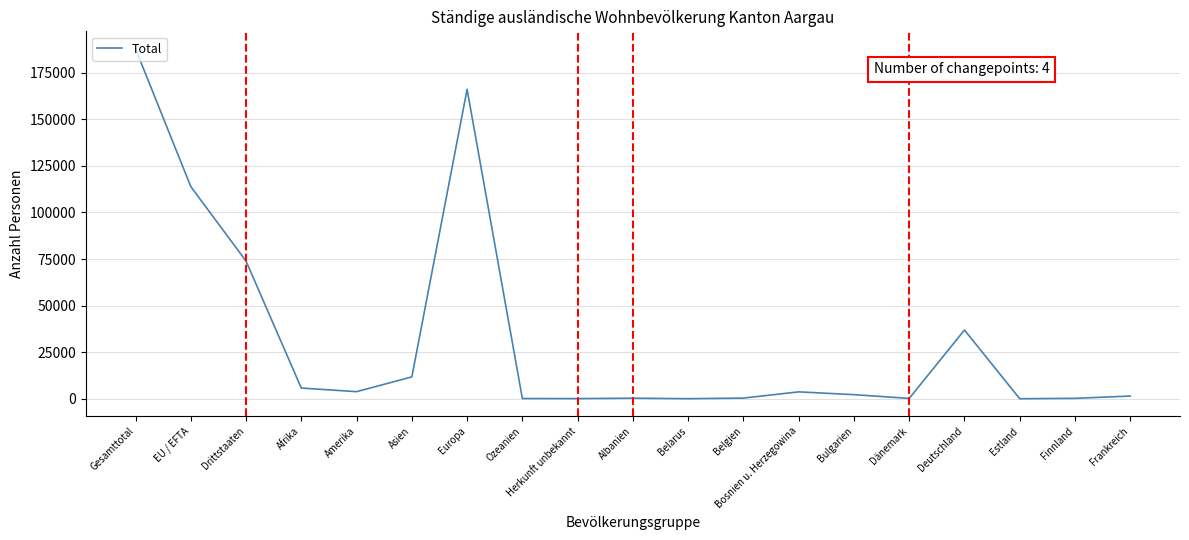

What is the minimum value shown in the chart?

66